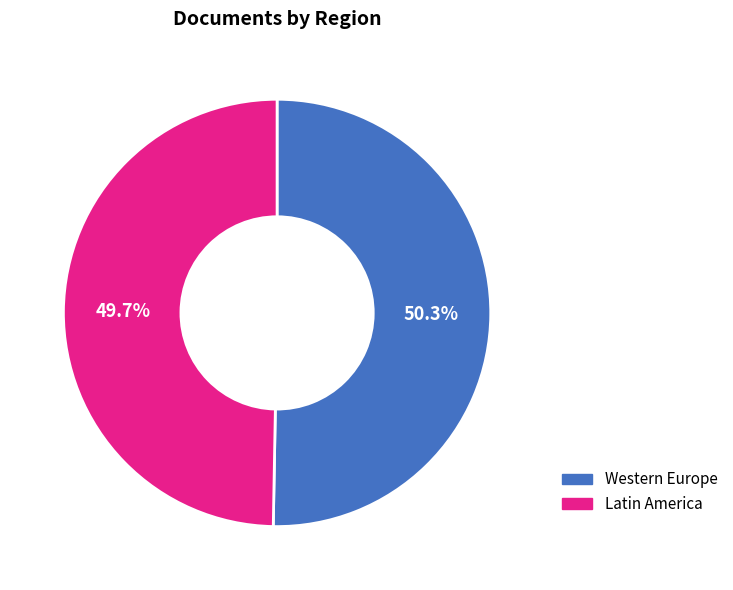

Which category has the biggest portion of the pie?

Western Europe